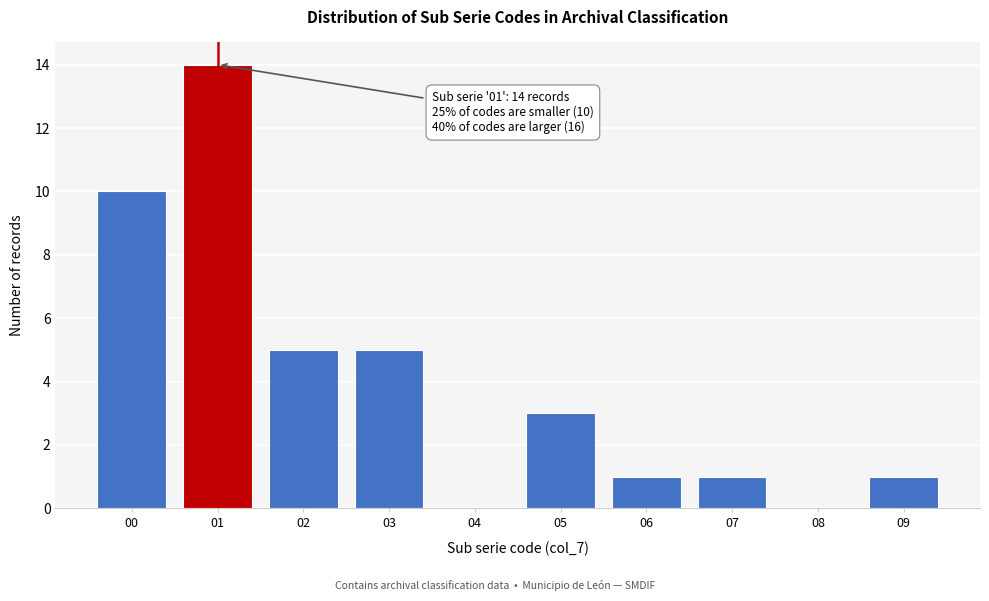

Reading right to left, transcribe all the data shown in this chart.

09=1	08=0	07=1	06=1	05=3	04=0	03=5	02=5	01=14	00=10